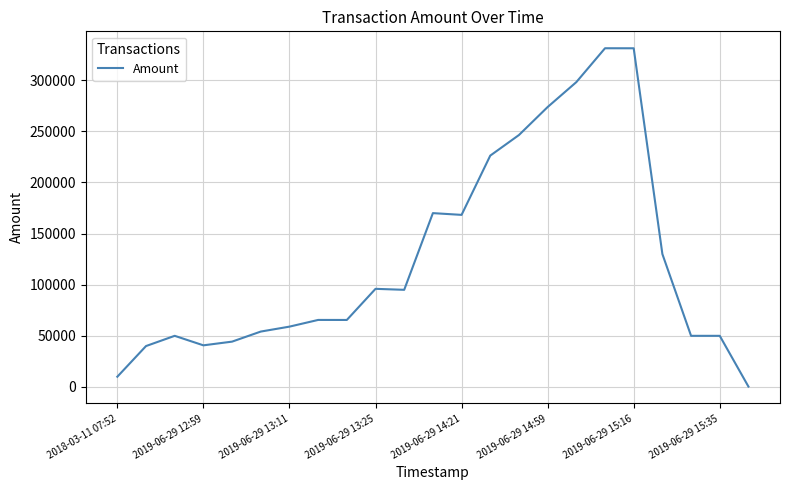

What is the difference between the maximum and minimum values?

330973.0